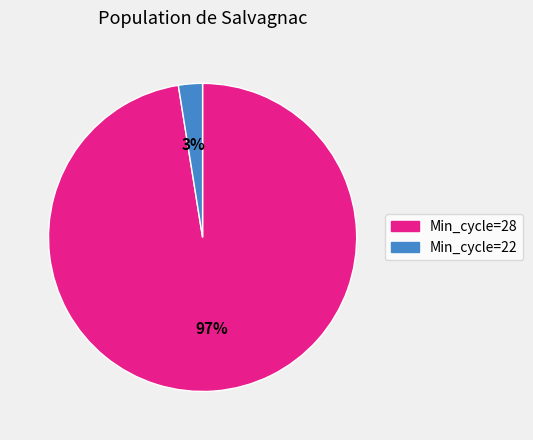

Is there any slice that represents more than half of the pie?

Yes